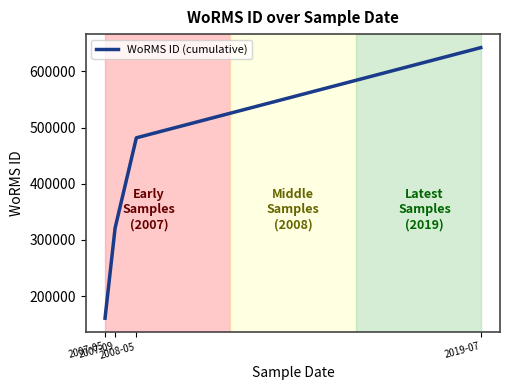

Between 2008-05 and 2019-07, which is larger?

2019-07